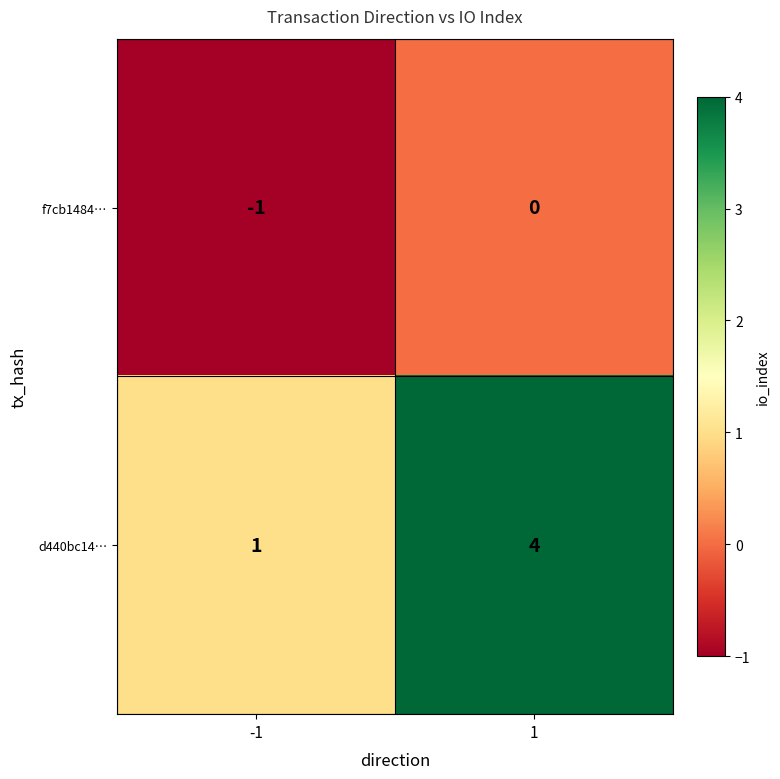

What is the greatest value displayed?

4